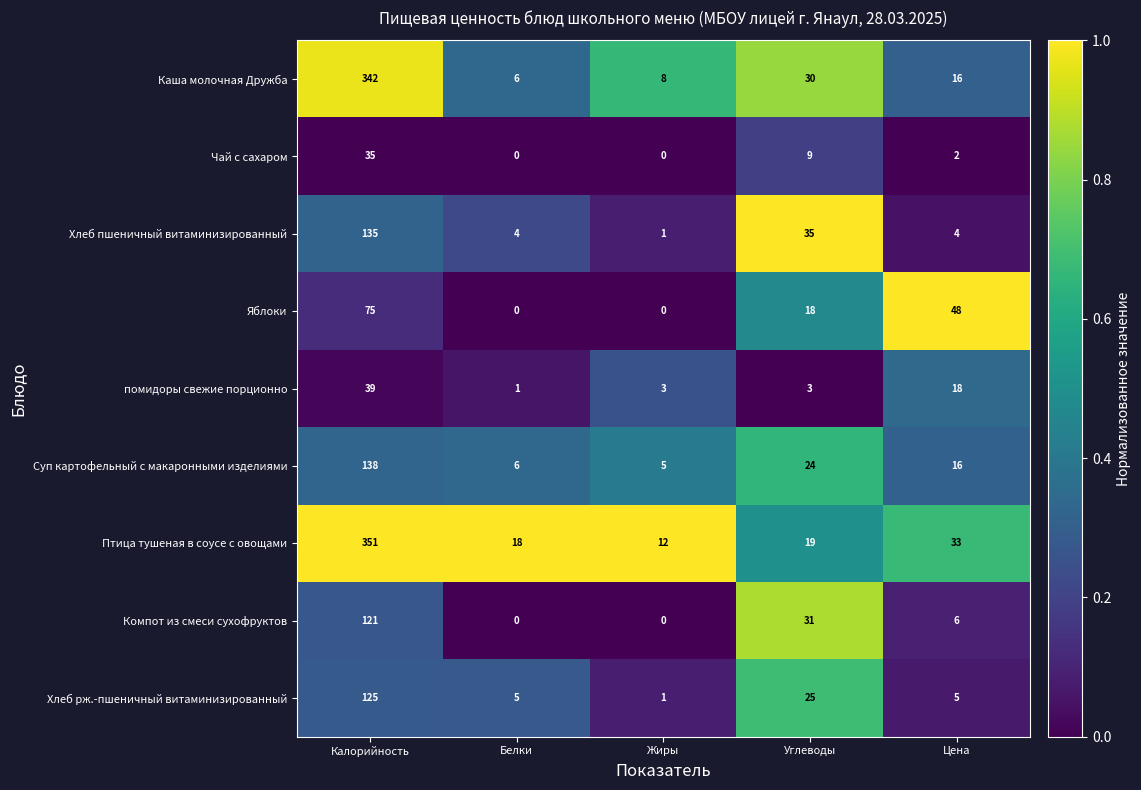

Rank the series at Калорийность from lowest to highest value.

Чай с сахаром, помидоры свежие порционно, Яблоки, Компот из смеси сухофруктов, Хлеб рж.-пшеничный витаминизированный, Хлеб пшеничный витаминизированный, Суп картофельный с макаронными изделиями, Каша молочная Дружба, Птица тушеная в соусе с овощами